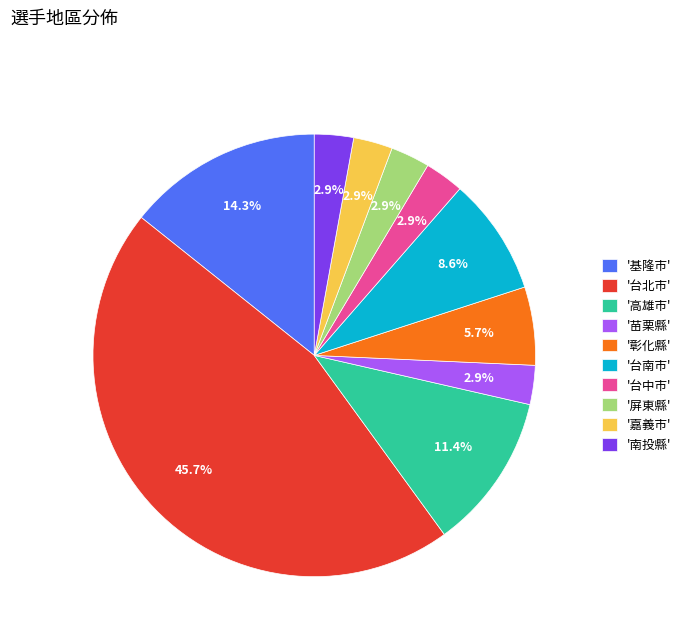

Between '苗栗縣' and '台北市', which is larger?

'台北市'